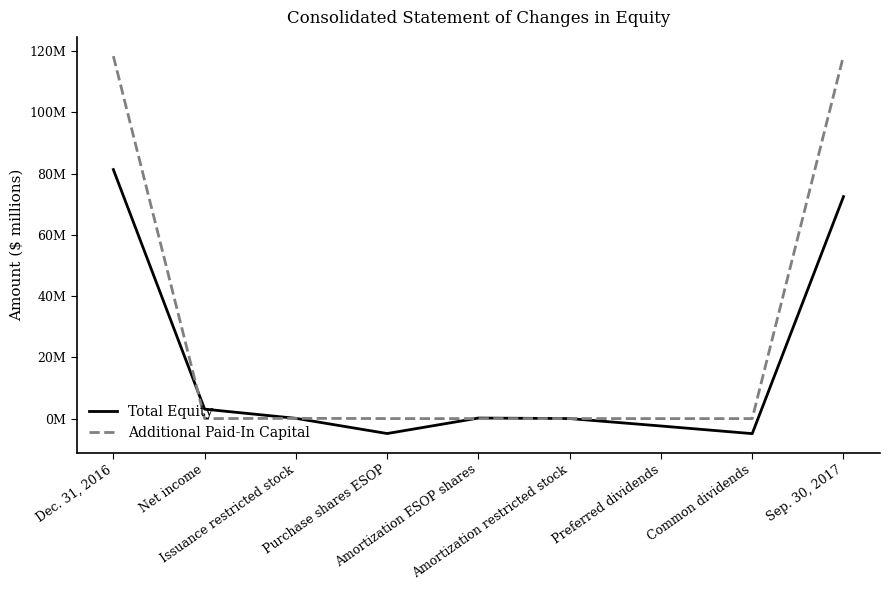

What are all the series names shown in the legend?

Total Equity, Additional Paid-In Capital